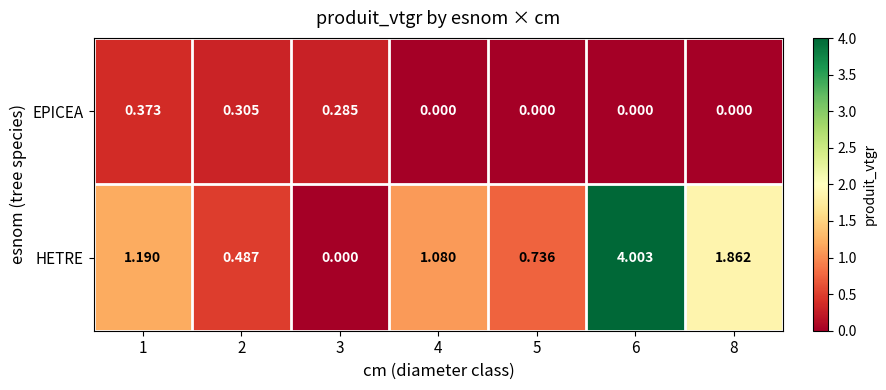

Rank the series by their maximum value, from highest to lowest.

HETRE, EPICEA